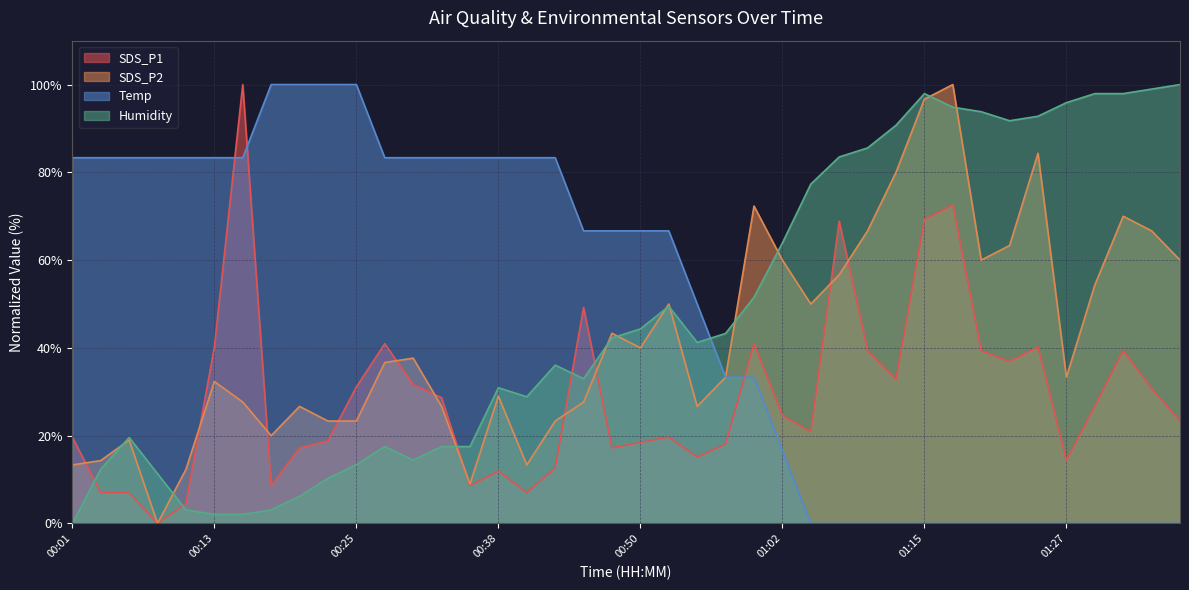

Which series has the largest range (max minus min)?

Humidity